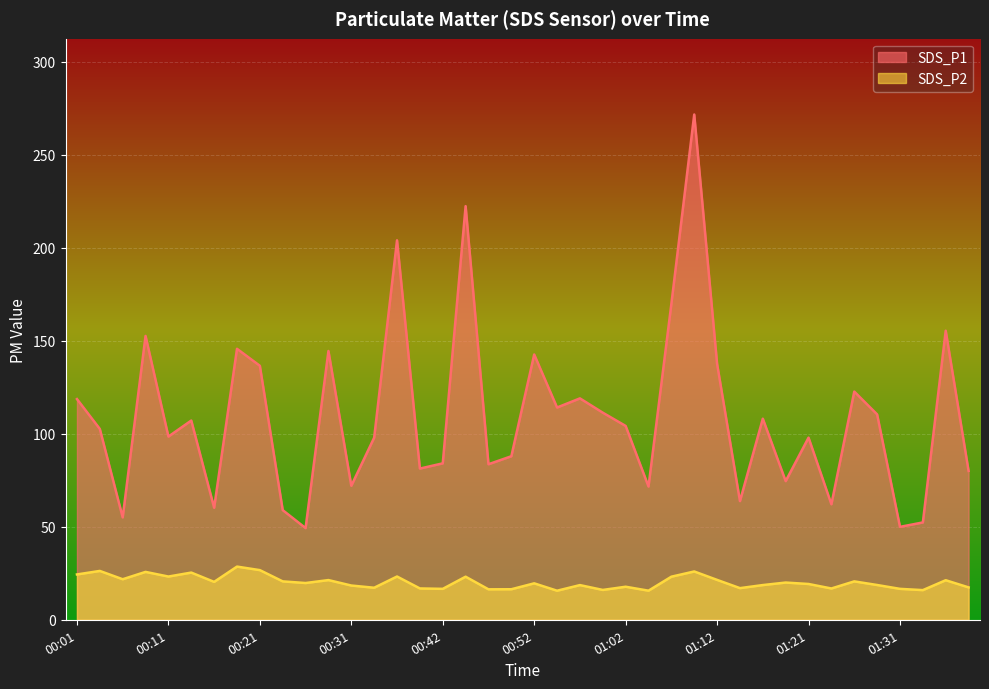

What is the sum of the SDS_P1 values at 00:44 and 01:38?

302.5